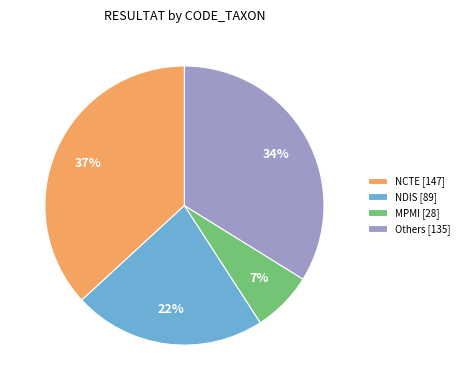

What is the ratio of the value at Others [135] to the value at NDIS [89]?

1.5